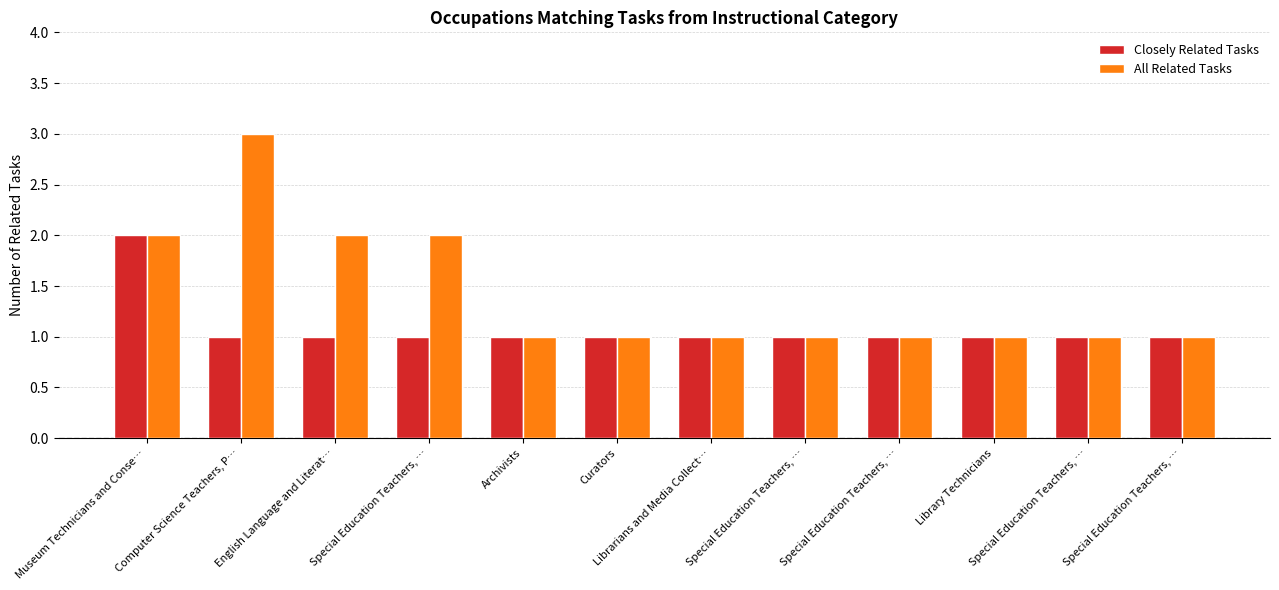

What are all the series names shown in the legend?

Closely Related Tasks, All Related Tasks